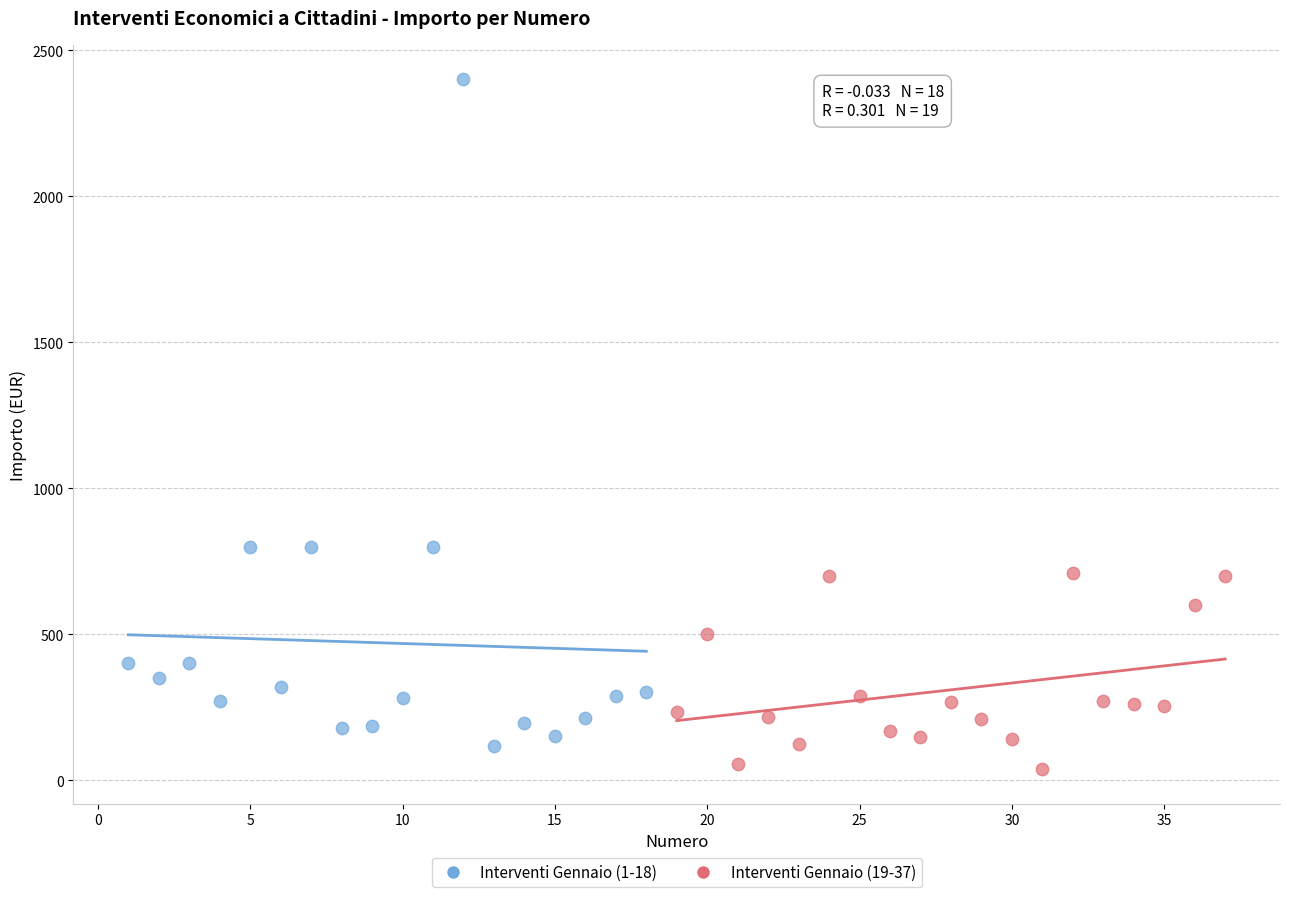

Which series reaches the maximum Y coordinate?

Interventi Gennaio (1-18)